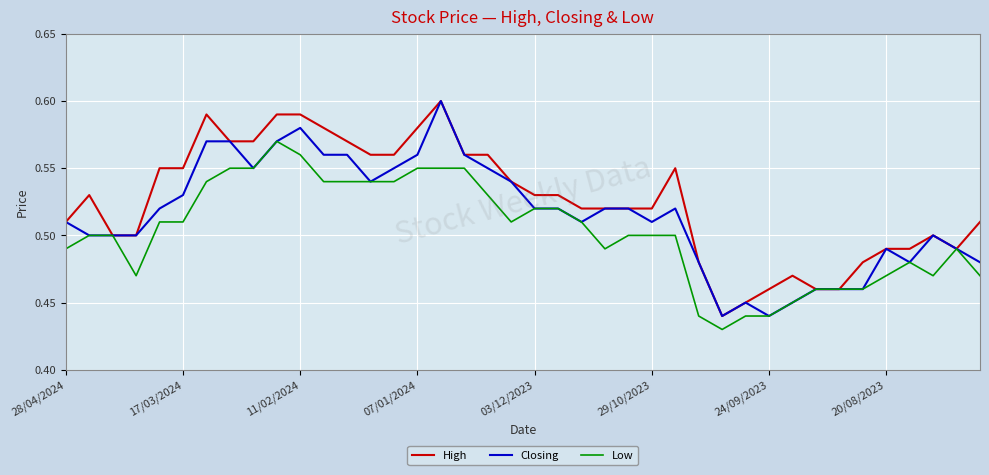

Which series has the largest total across all categories?

High